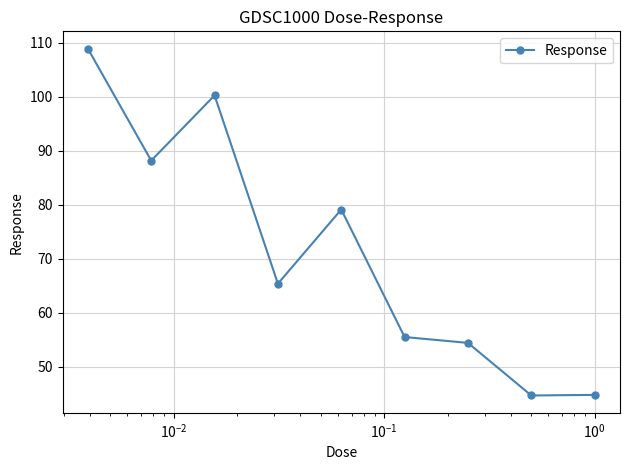

What is the average value?

71.3